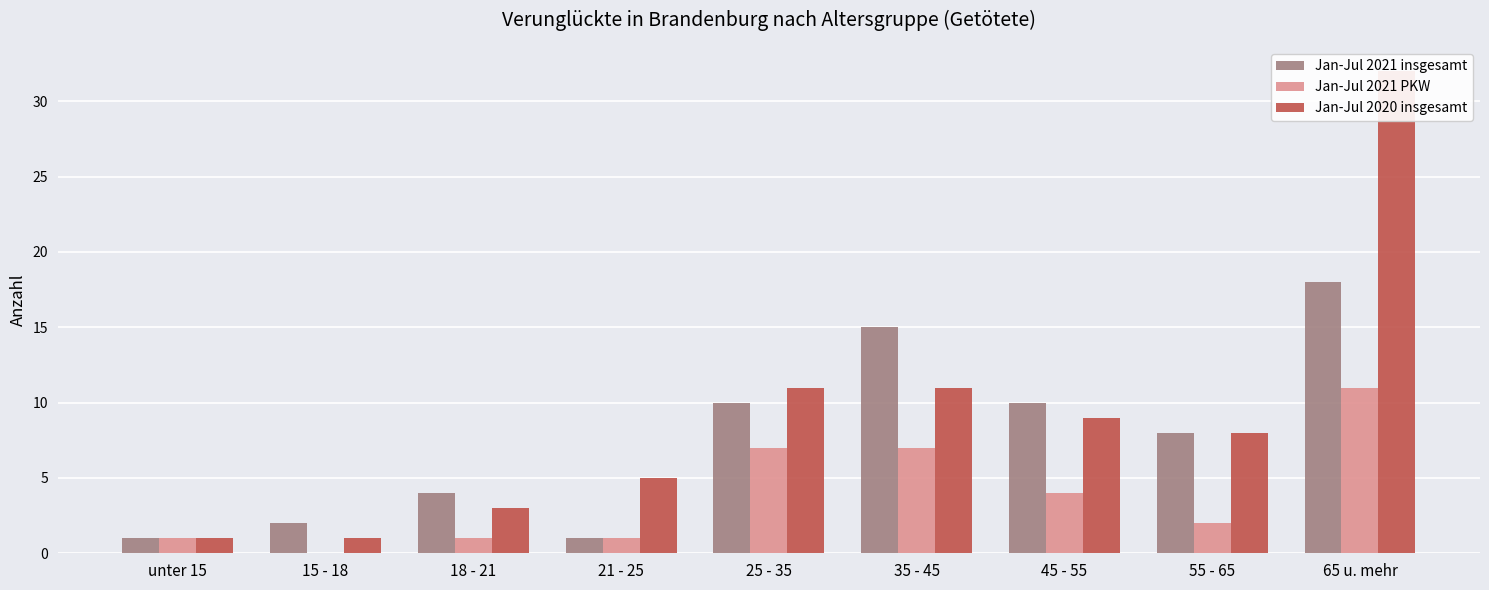

How many groups of bars are there?

9